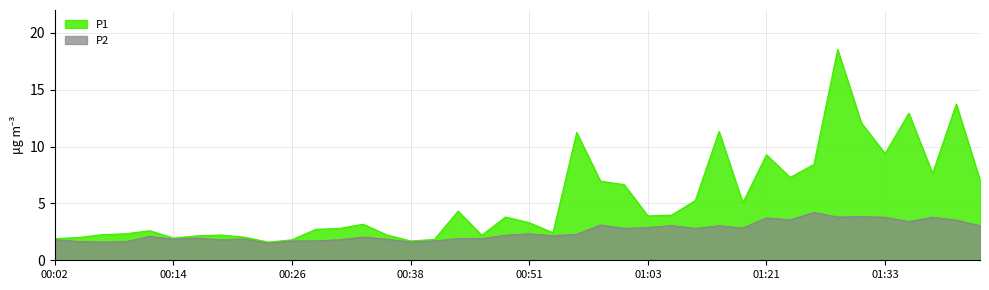

The value of P2 at 00:14 is 3.3. True or false?

False